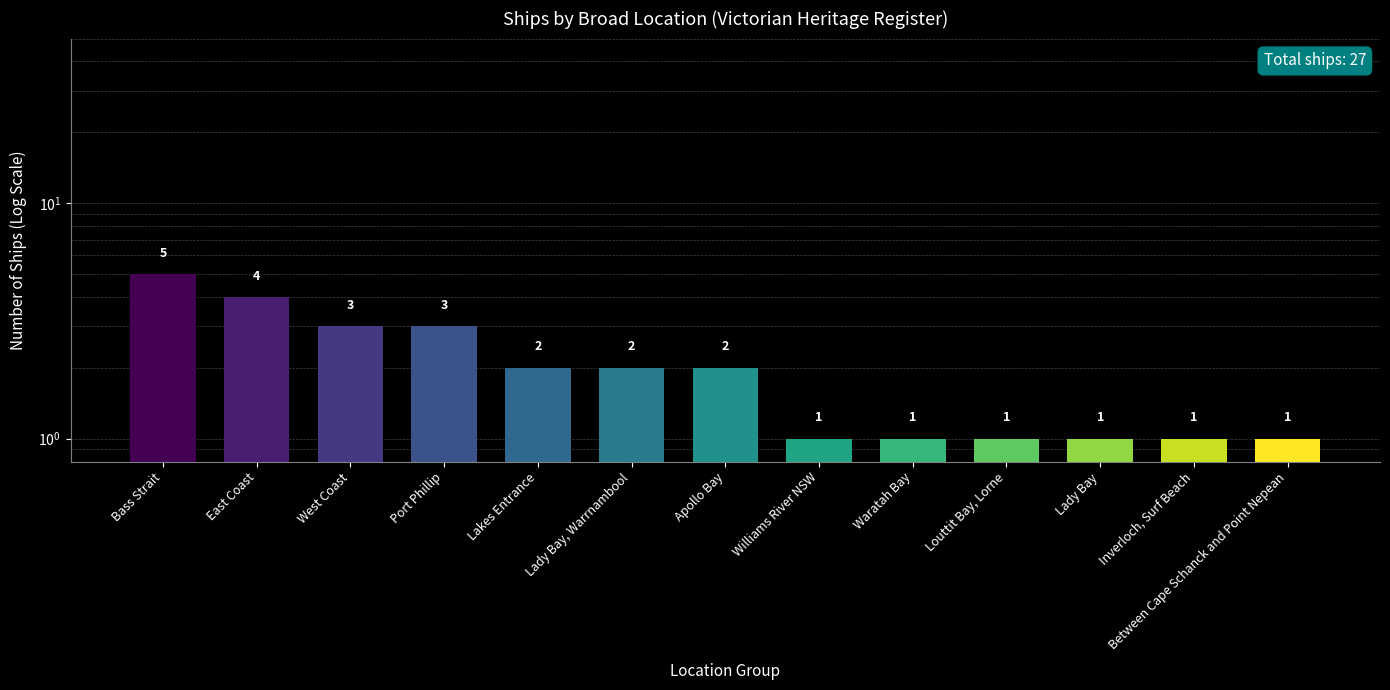

What value does the data have at Apollo Bay?

2